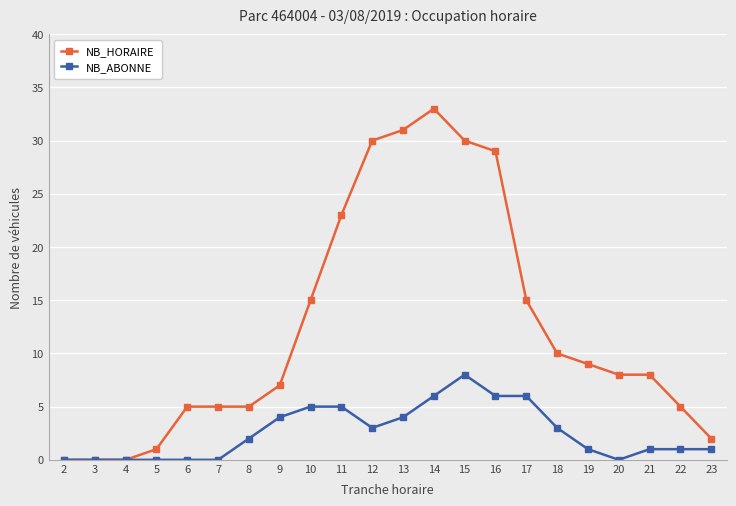

Which series has the largest range (max minus min)?

NB_HORAIRE